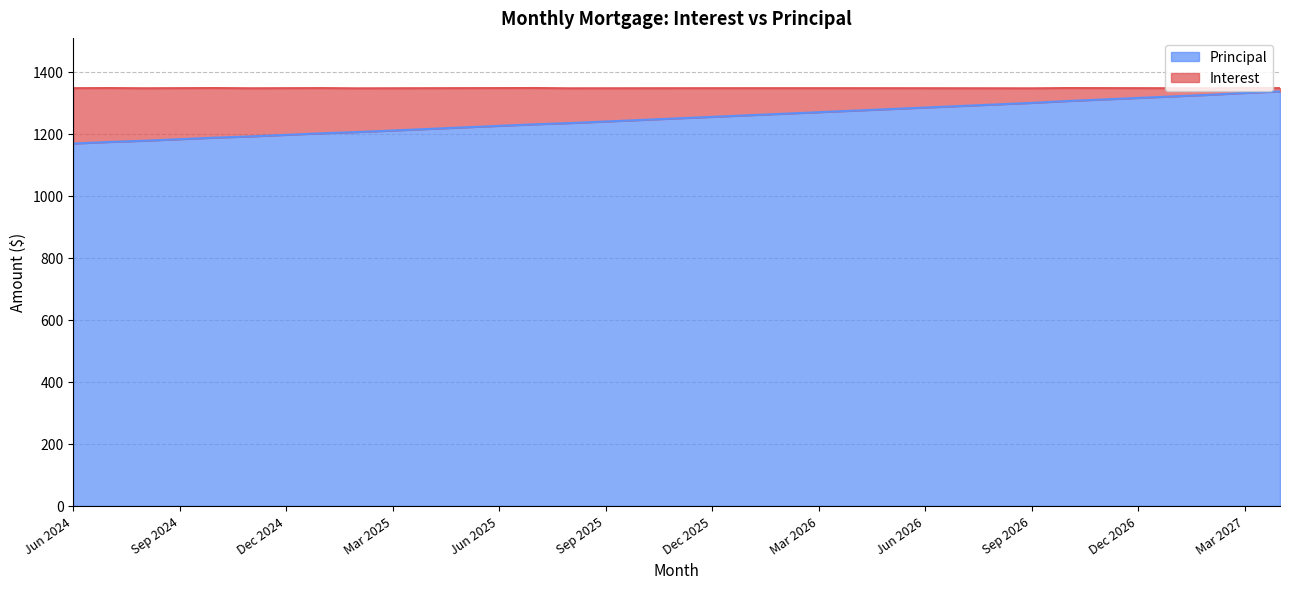

Rank the categories by value from highest to lowest.

Apr 2027, Mar 2027, Feb 2027, Jan 2027, Dec 2026, Nov 2026, Oct 2026, Sep 2026, Aug 2026, Jul 2026, Jun 2026, May 2026, Apr 2026, Mar 2026, Feb 2026, Jan 2026, Dec 2025, Nov 2025, Oct 2025, Sep 2025, Aug 2025, Jul 2025, Jun 2025, May 2025, Apr 2025, Mar 2025, Feb 2025, Jan 2025, Dec 2024, Nov 2024, Oct 2024, Sep 2024, Aug 2024, Jul 2024, Jun 2024